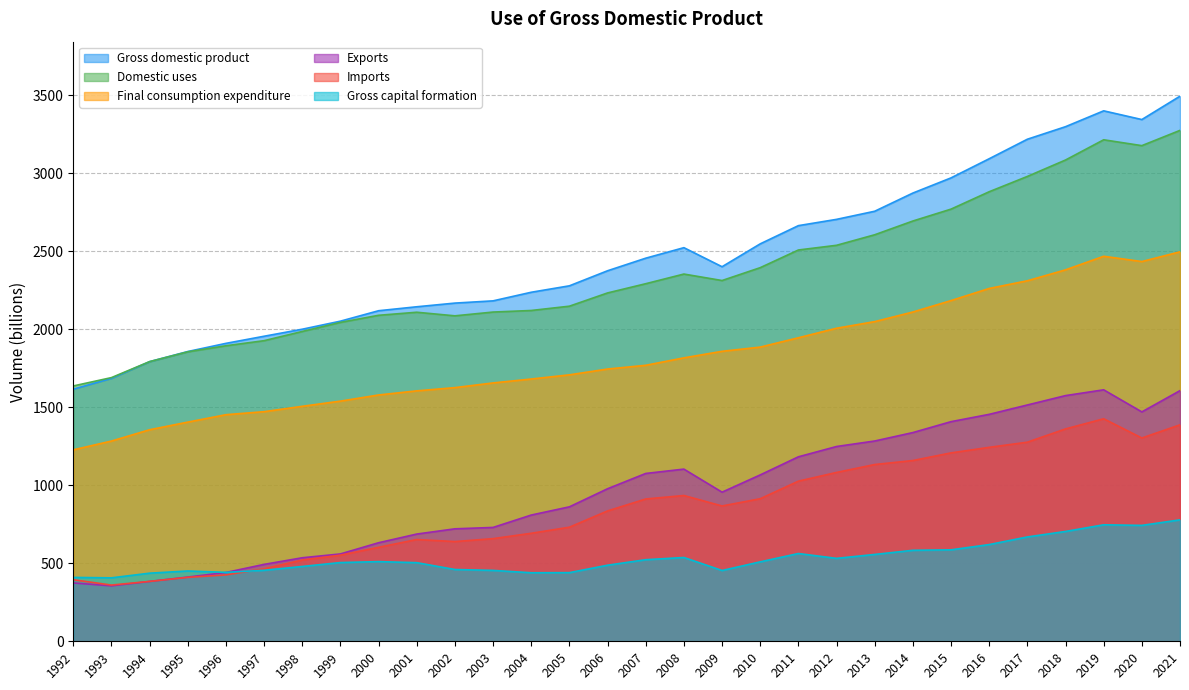

How many interior local valleys does the Final consumption expenditure series have?

1